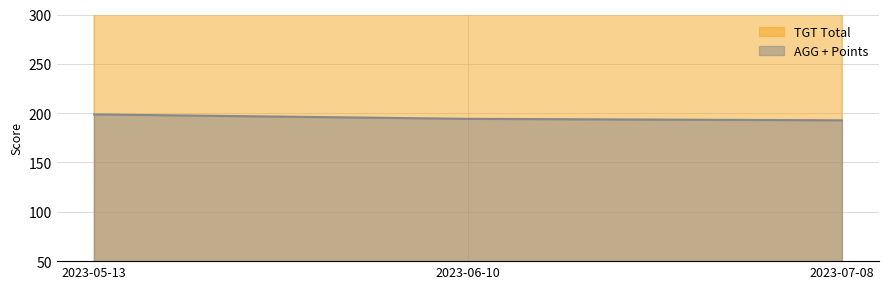

Rank the series by their average value, from highest to lowest.

TGT Total, AGG + Points